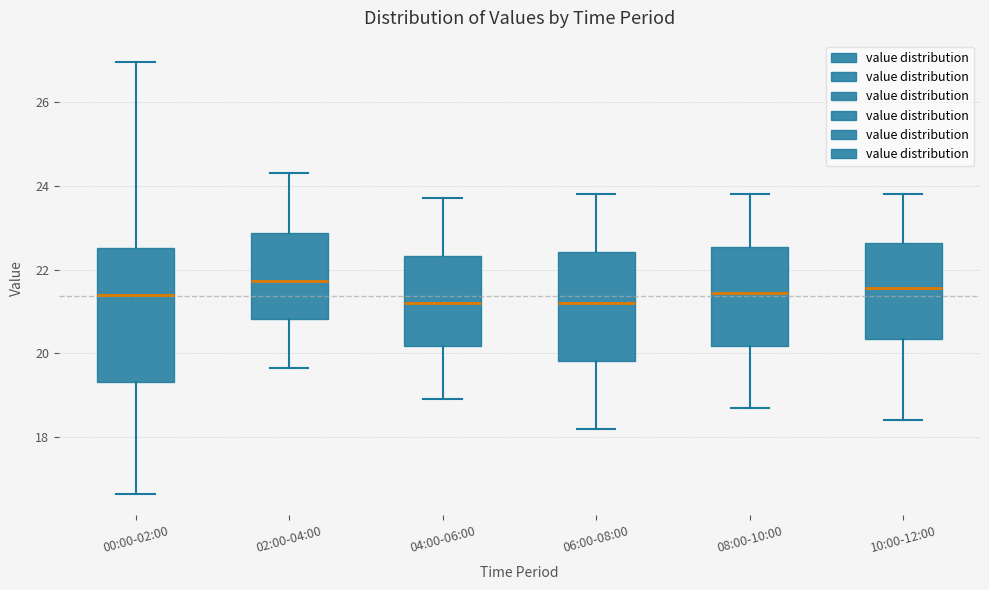

Where does the median line of the box for 06:00-08:00 sit on the y-axis? The values are not printed on the chart, so give them approximately, as read against the axis.

21.2